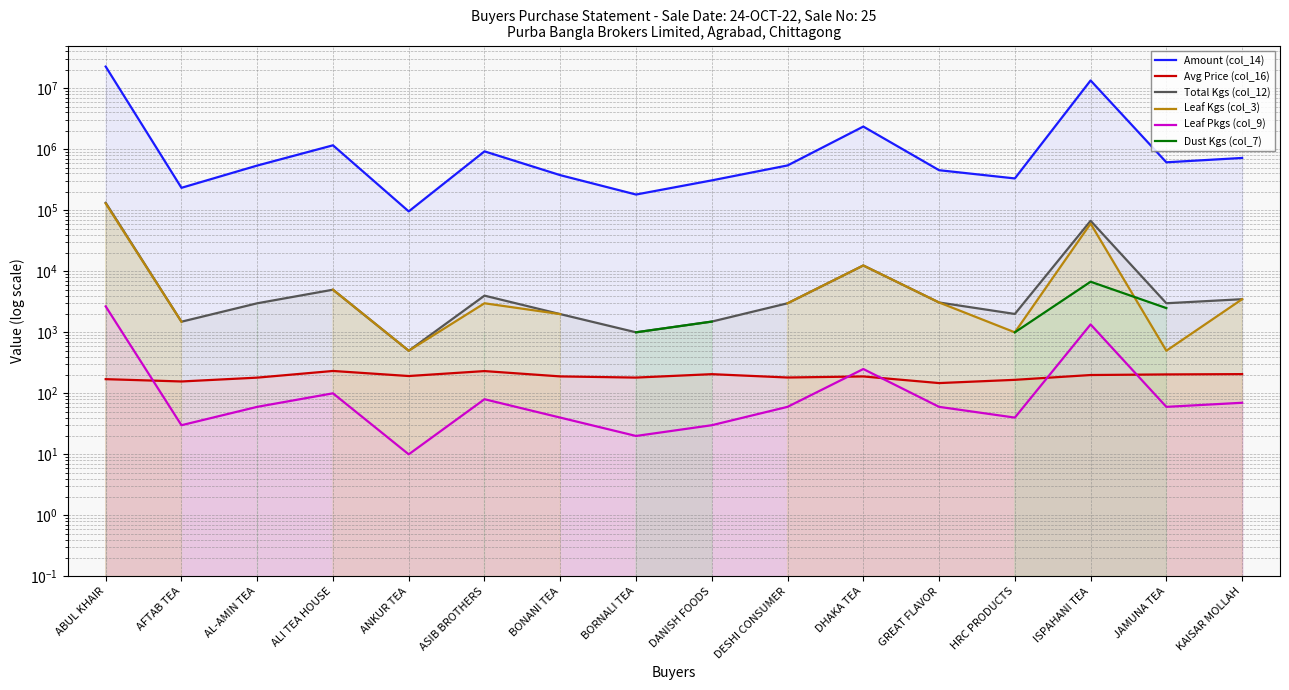

Is it true that Avg Price (col_16) equals 181.0 at BORNALI TEA?

True